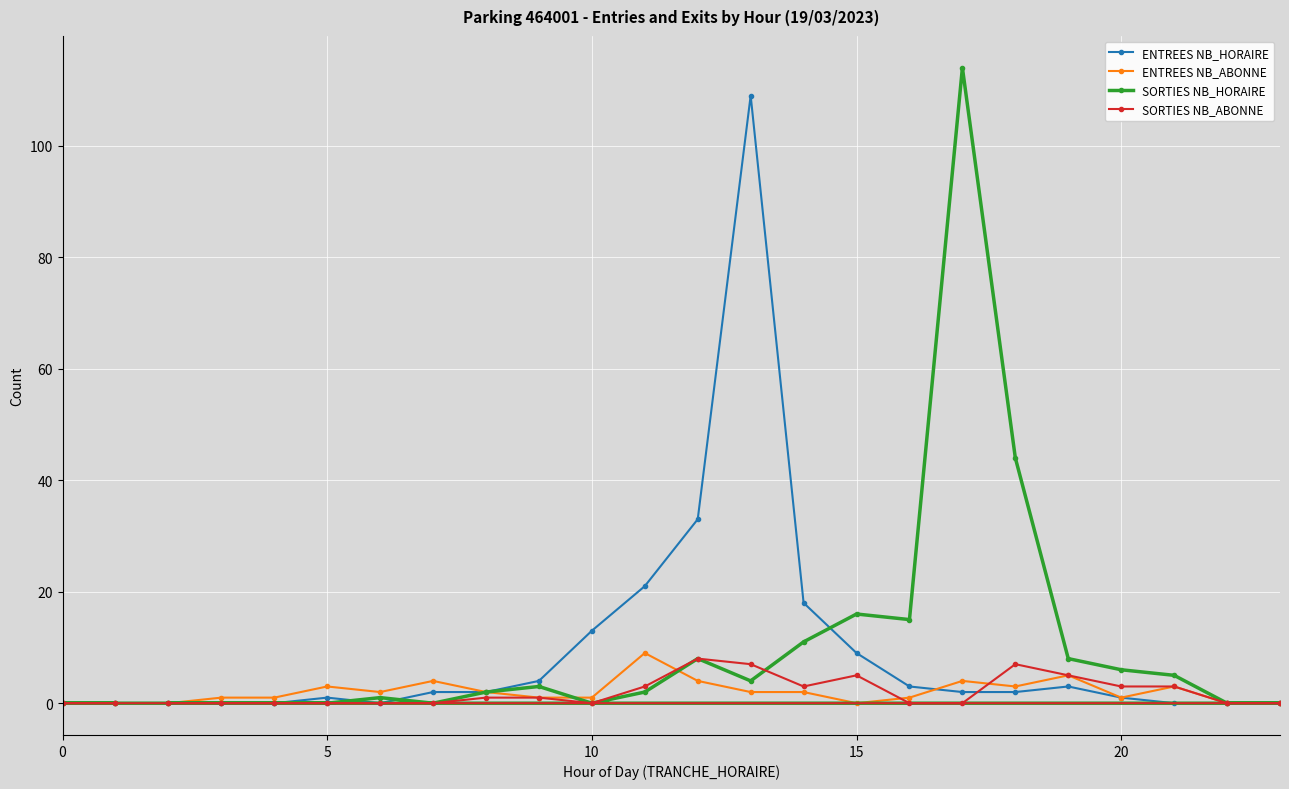

In SORTIES NB_ABONNE, how many points are higher than both neighbors (excluding endpoints)?

3